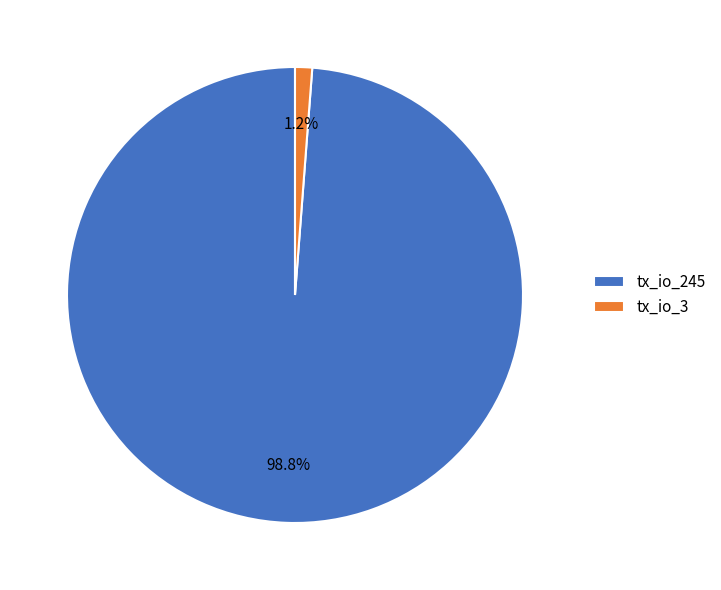

Which category has the smallest portion of the pie?

tx_io_3